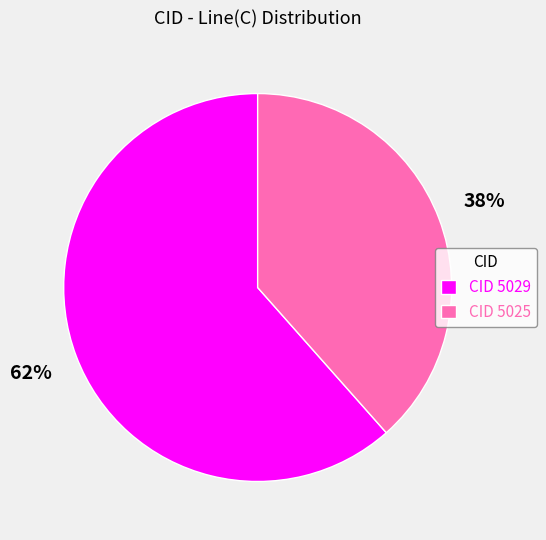

True or false: CID 5029 accounts for 62% of the total.

True